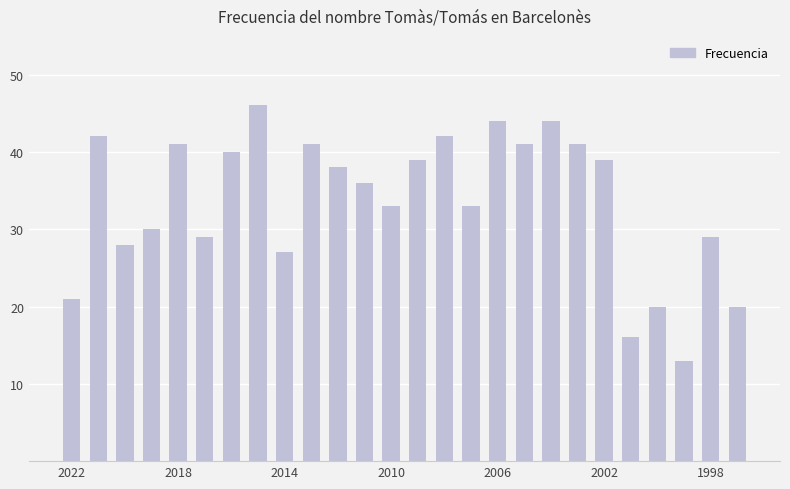

What is the difference between the second highest and second lowest values?

28